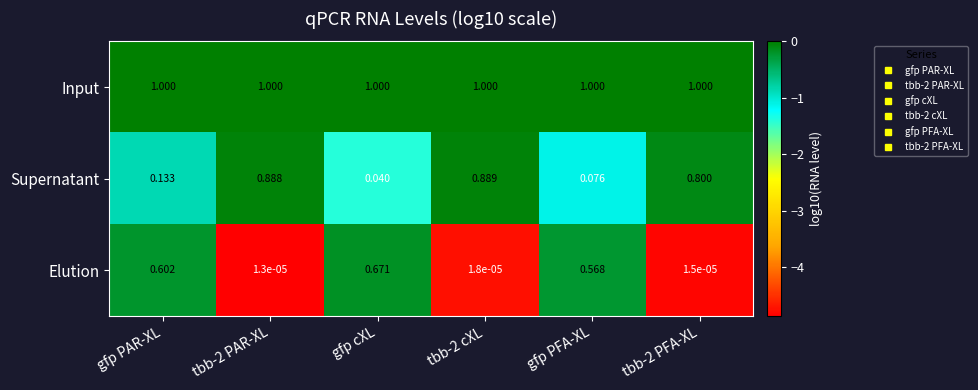

At which label does Elution reach its peak?

gfp cXL